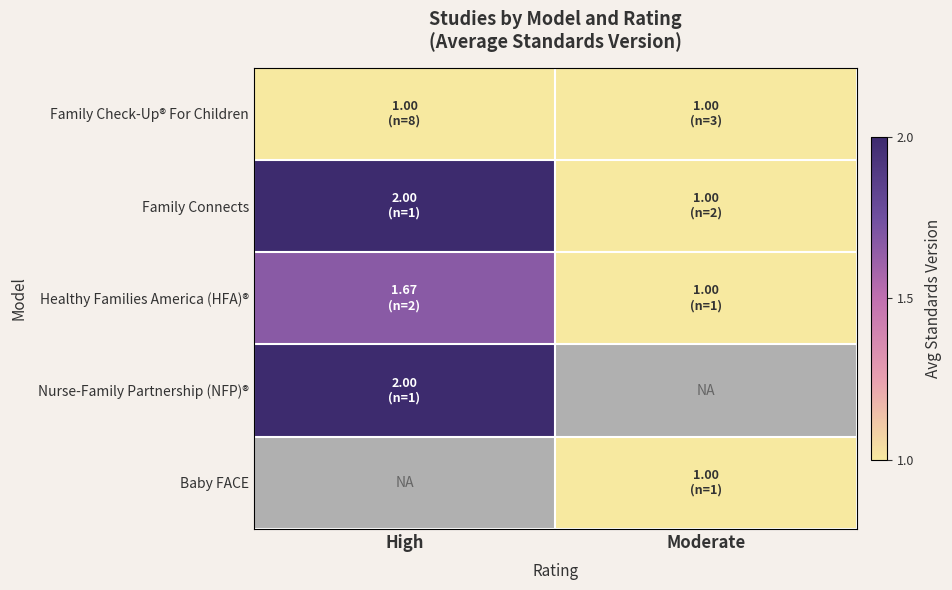

The Healthy Families America (HFA)® series shows 1.0 at Moderate. True or false?

True